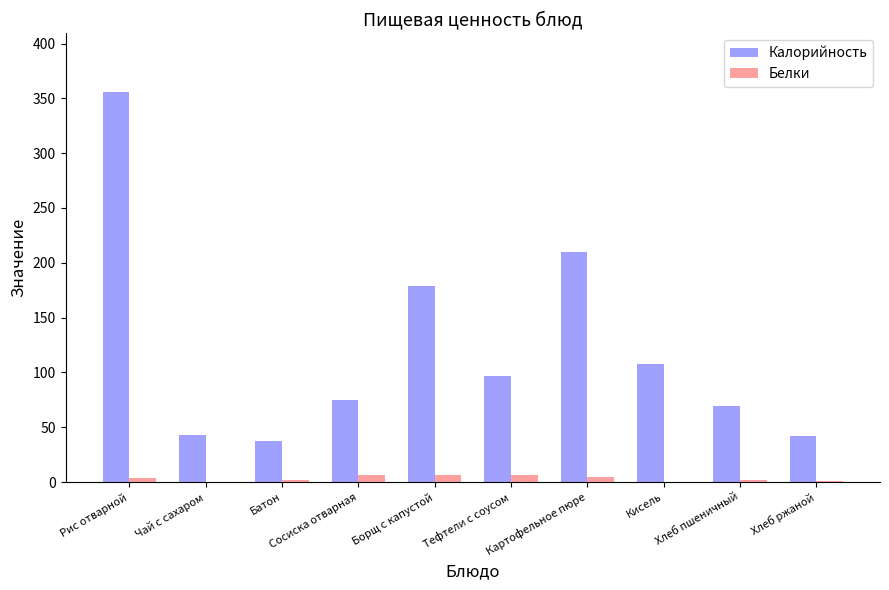

The value of Калорийность at Картофельное пюре is 210. True or false?

True